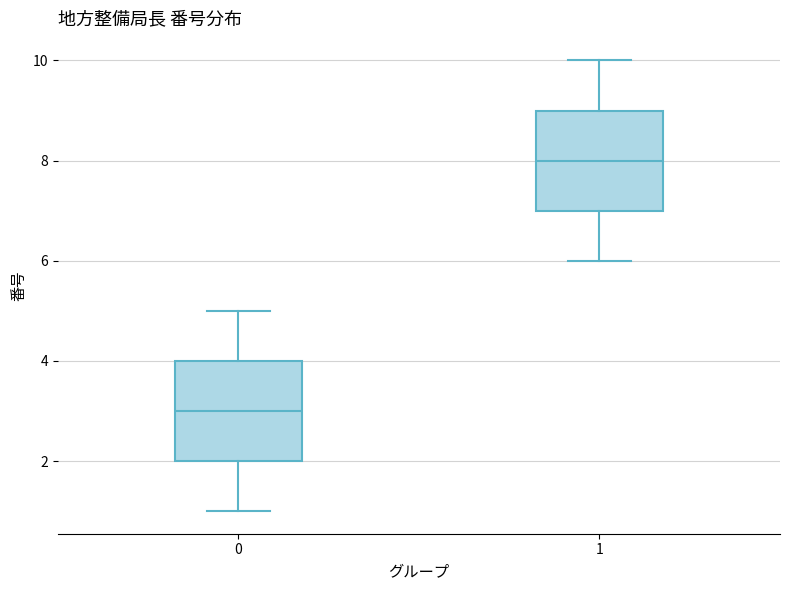

Reading left to right, transcribe this box plot: for each box, give where its median line is, the range the box spans, and where its two whiskers end, as read against the y-axis. The values are not printed on the chart, so give them approximately, as read against the axis.

0: median 3, box 2 to 4, whiskers 1 to 5
1: median 8, box 7 to 9, whiskers 6 to 10